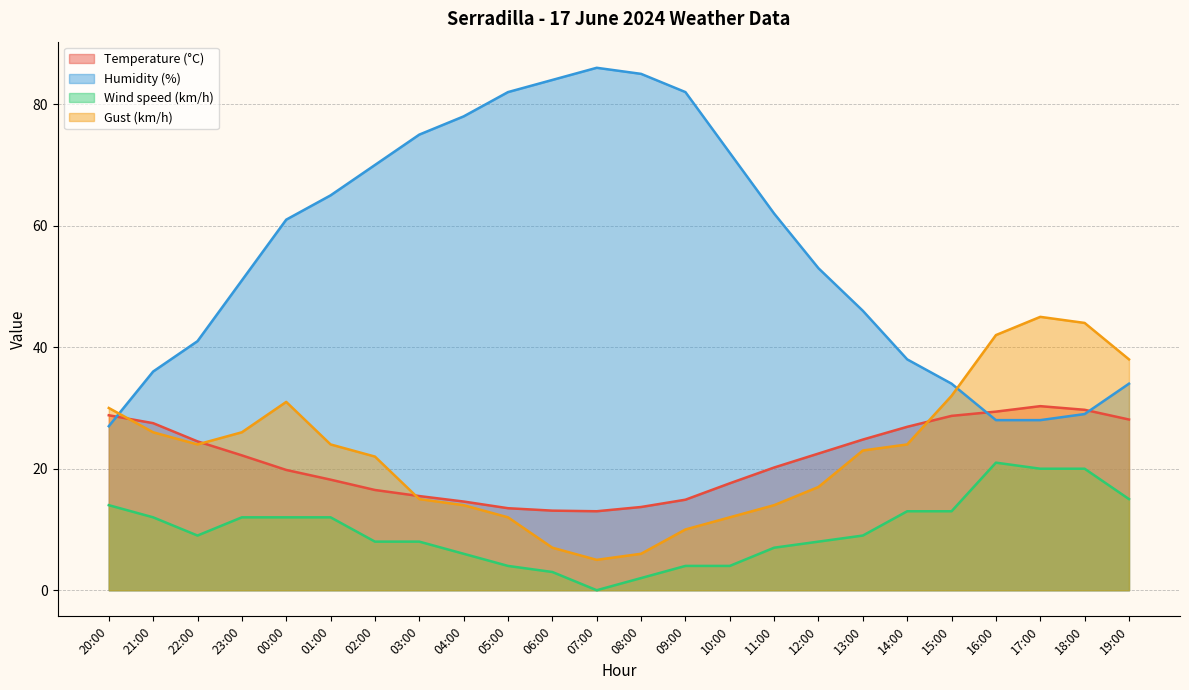

What is the average value of the Gust (km/h) series?

22.6